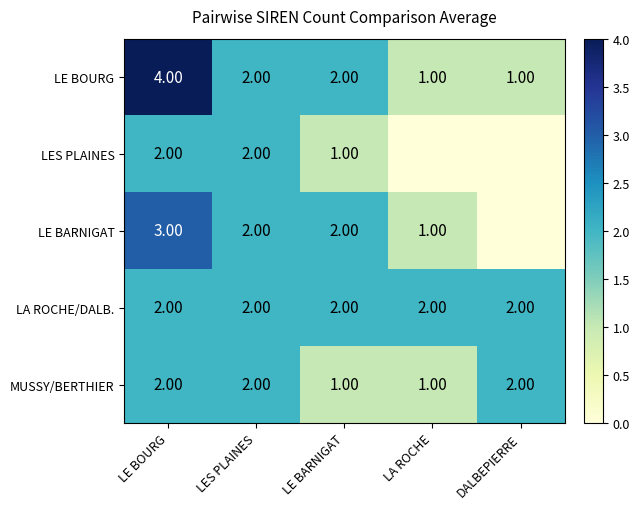

Is it true that LE BOURG equals 1 at DALBEPIERRE?

False